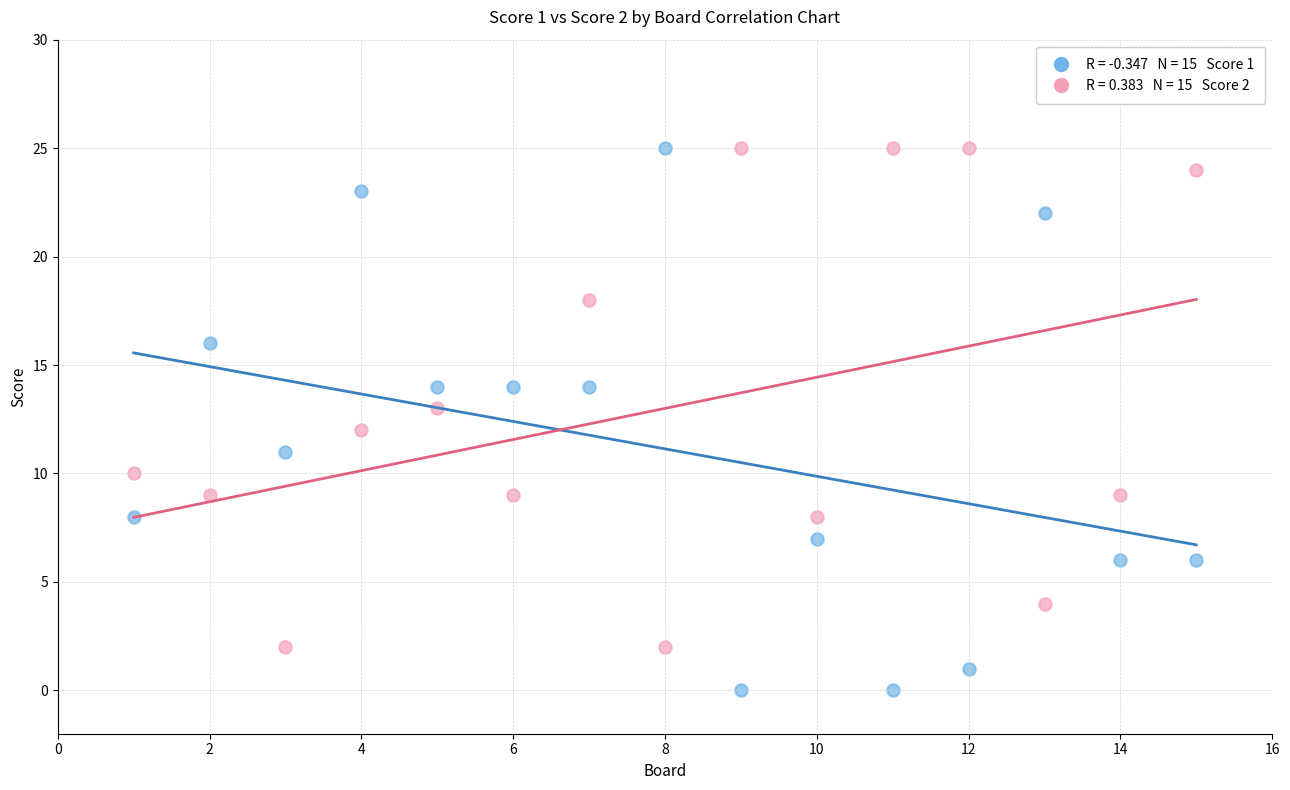

Across all data points, what is the range of X values (max minus min)?

14